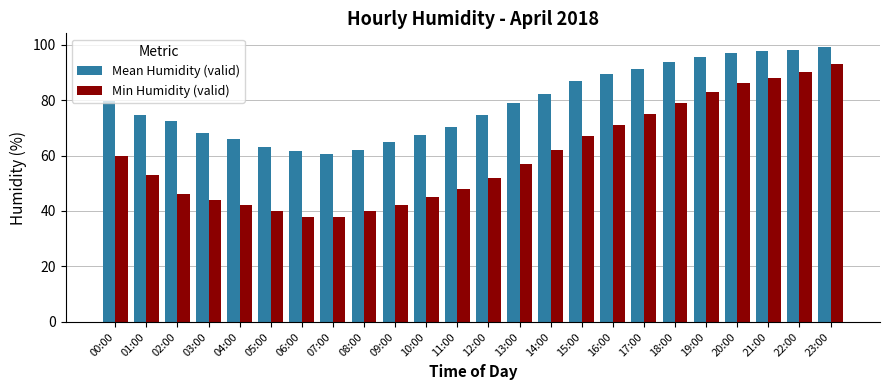

How many data points in Mean Humidity (valid) are less than 78?

12